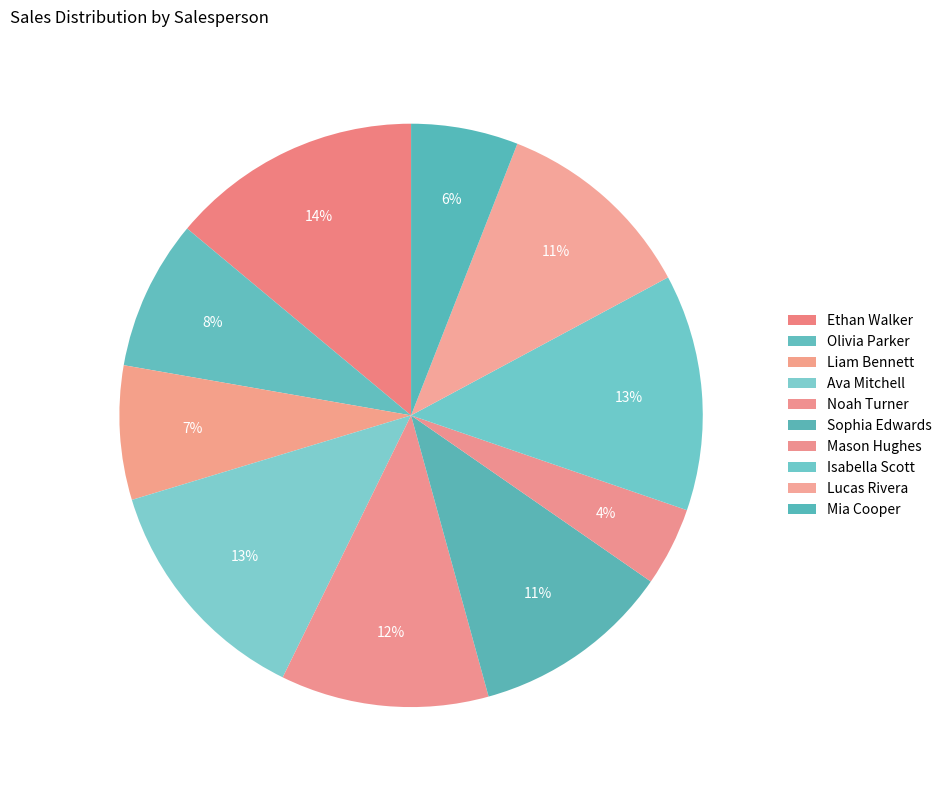

What percentage is NOT represented by Liam Bennett?

92.6%